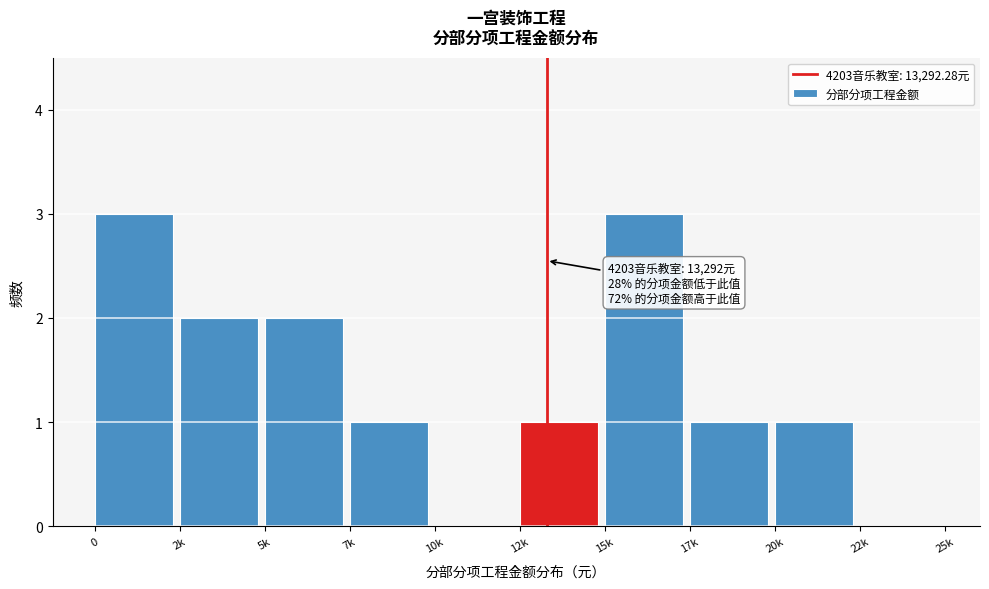

Reading left to right, transcribe all the data shown in this chart.

0=3	2k=2	5k=2	7k=1	10k=0	12k=1	15k=3	17k=1	20k=1	22k=0